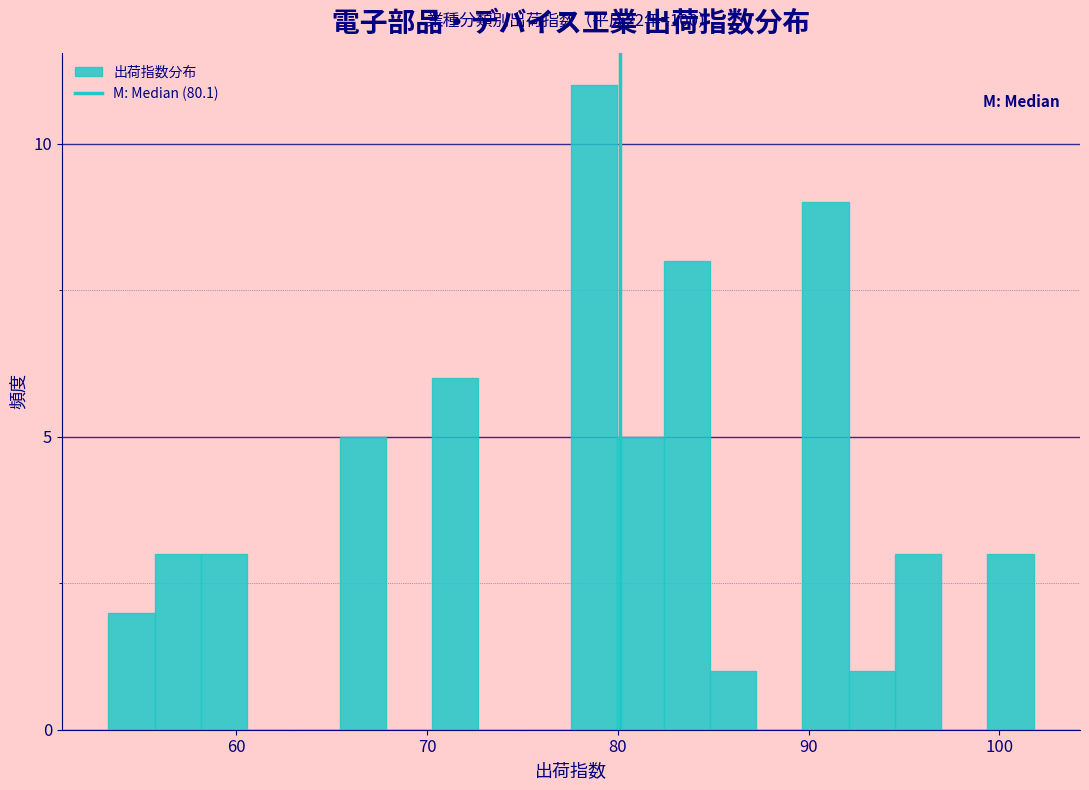

Around what value on the x-axis is the tallest bar? Give the approximate position of its centre, as read against the axis.

79